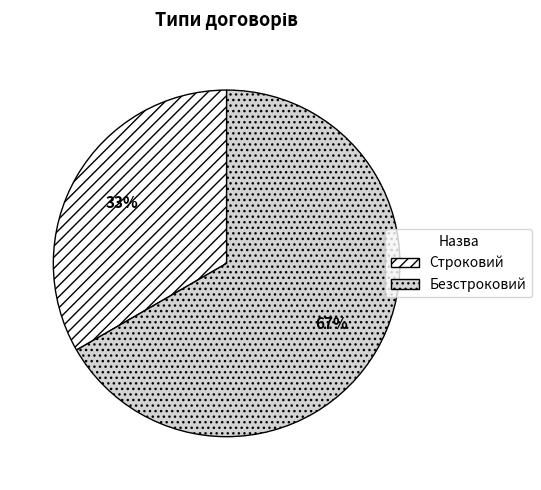

To the nearest percent, what is the average slice percentage?

50%